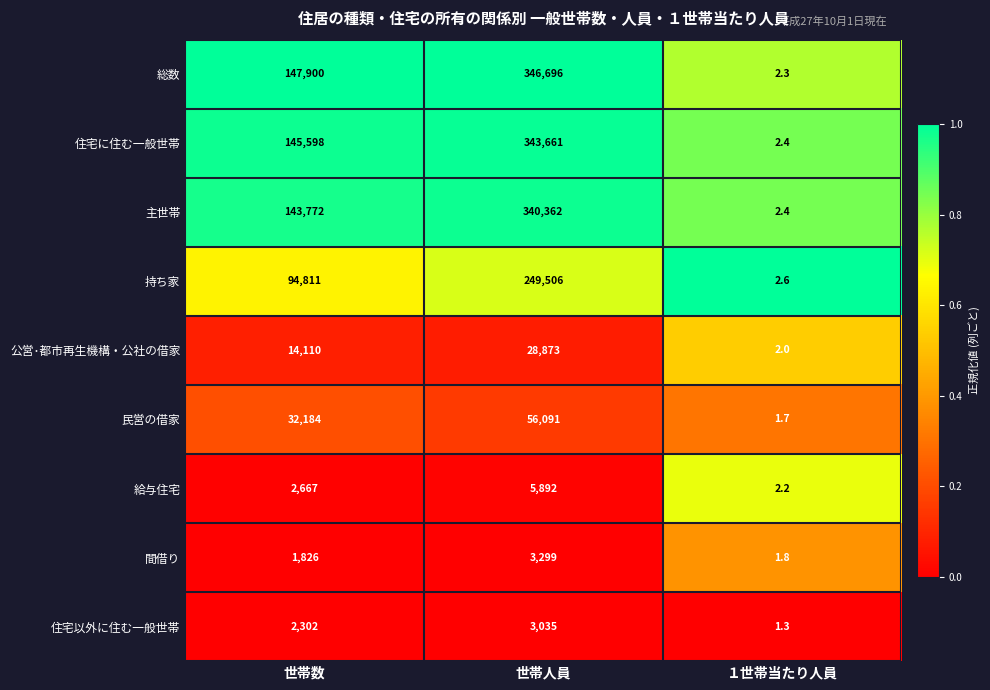

At 世帯数, list the series in order from largest to smallest.

総数, 住宅に住む一般世帯, 主世帯, 持ち家, 民営の借家, 公営･都市再生機構・公社の借家, 給与住宅, 住宅以外に住む一般世帯, 間借り